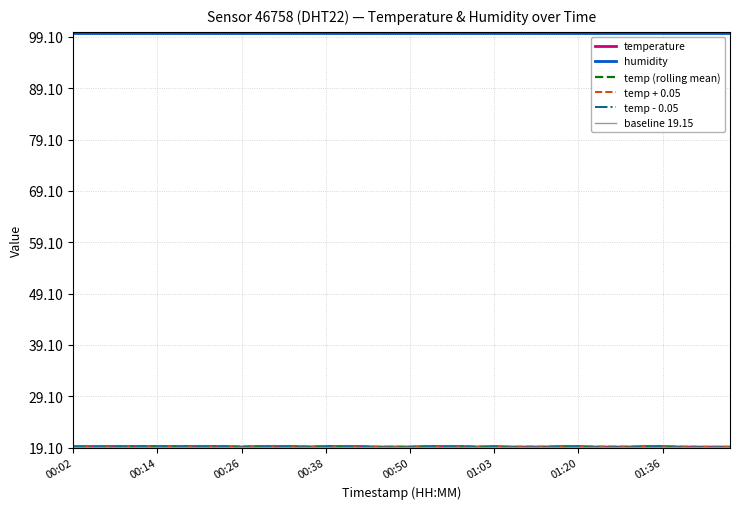

True or false: temperature and humidity intersect in this chart.

False